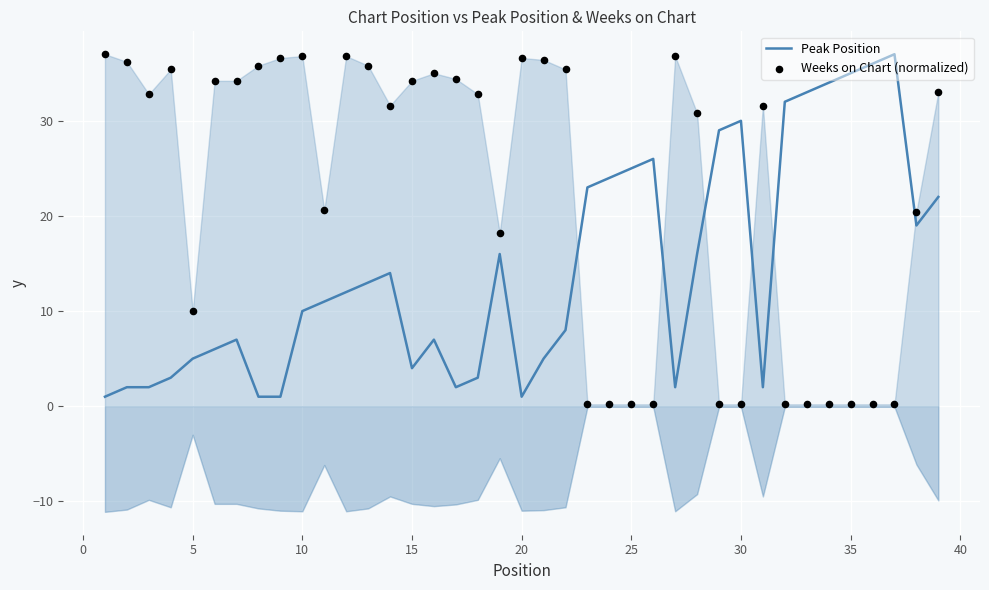

Which series reaches the minimum Y coordinate?

Weeks on Chart (normalized)